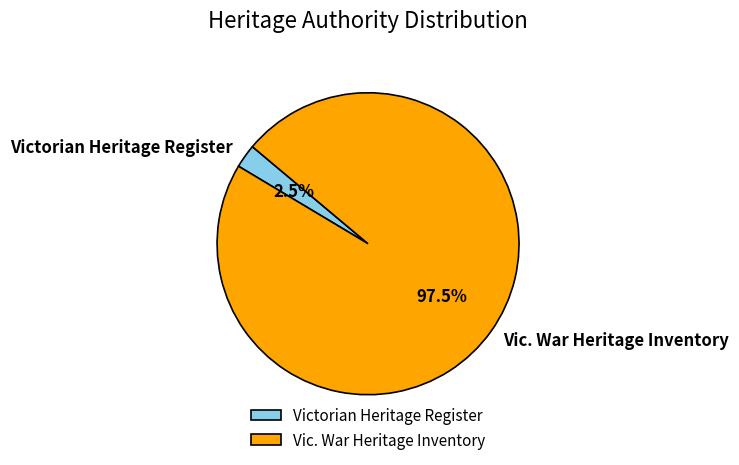

Does Vic. War Heritage Inventory account for over 50% of the chart?

Yes